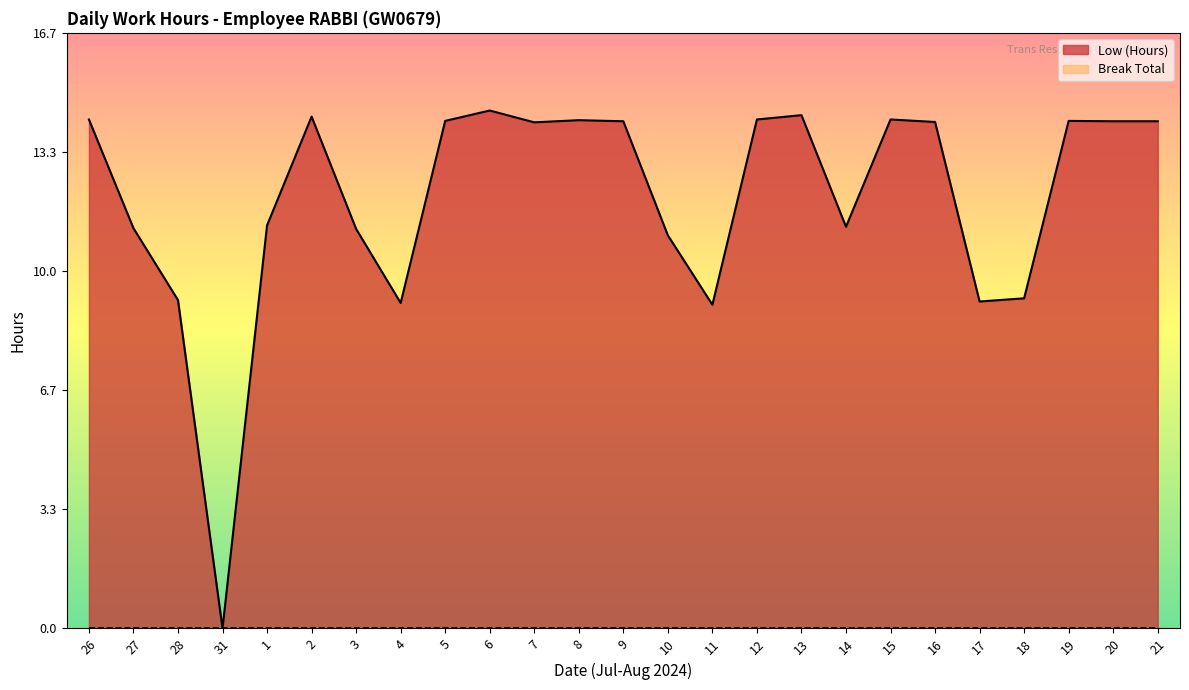

What is the label of the 11th point from the left?

7